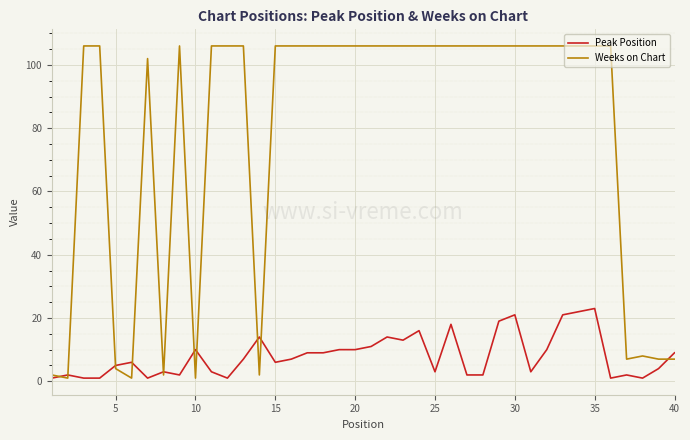

Rank the series by their average value, from lowest to highest.

Peak Position, Weeks on Chart